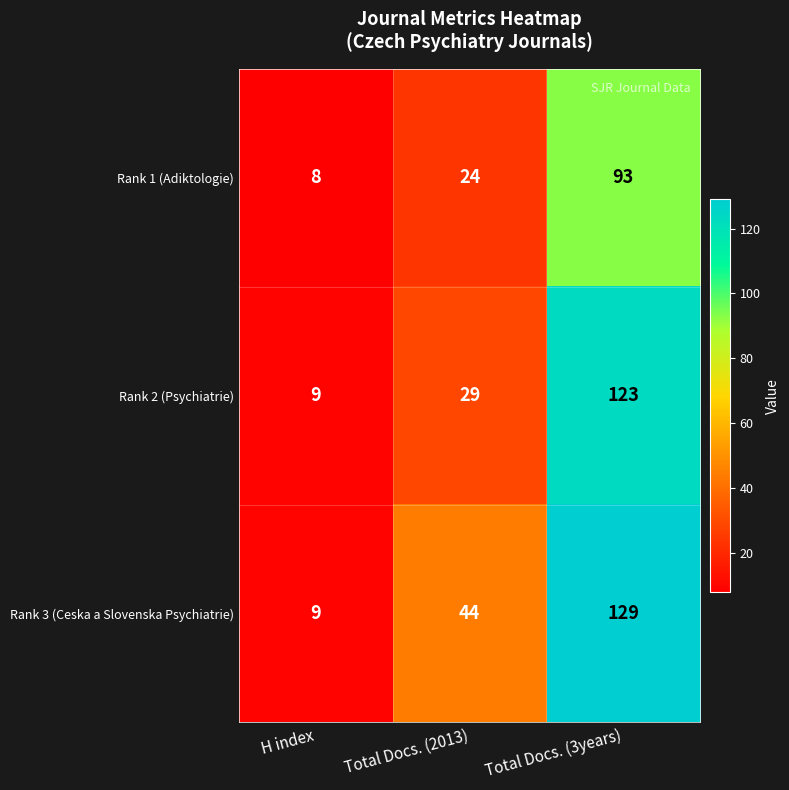

At which category does the chart reach its peak across all series?

Total Docs. (3years)